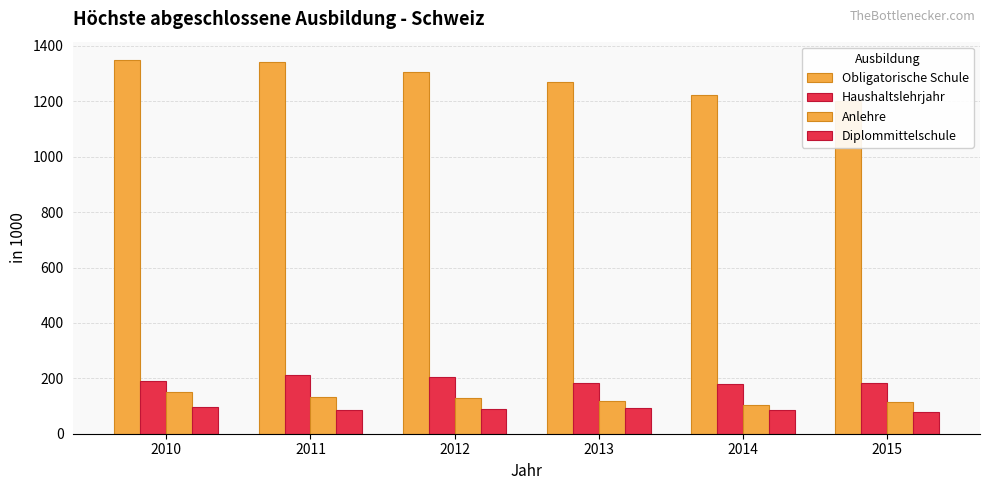

What is the value of the Anlehre bar at the 2nd from the left?

133.7